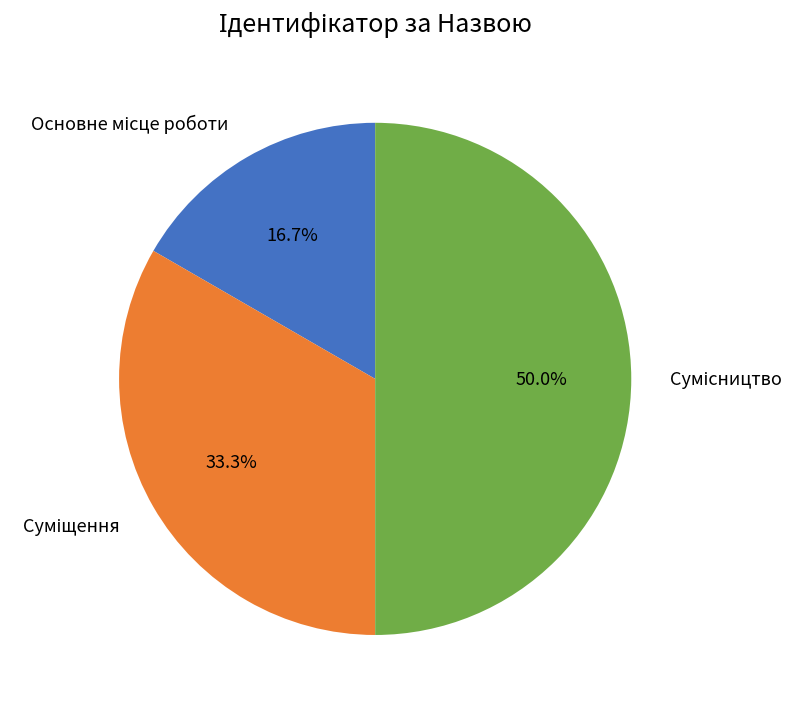

How many segments does this pie chart have?

3